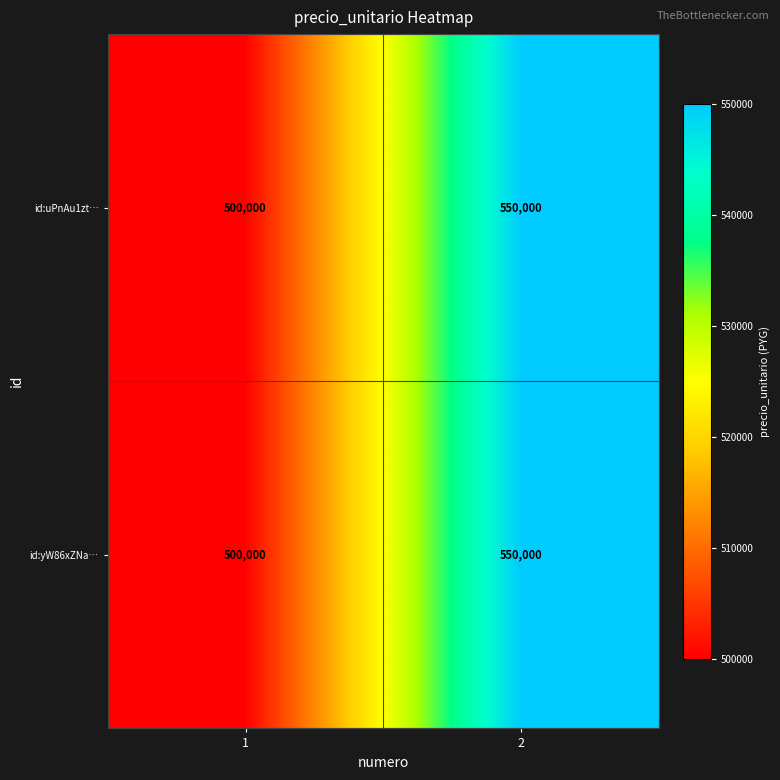

What is the difference between the maximum and minimum values in the id:uPnAu1zt… series?

50000